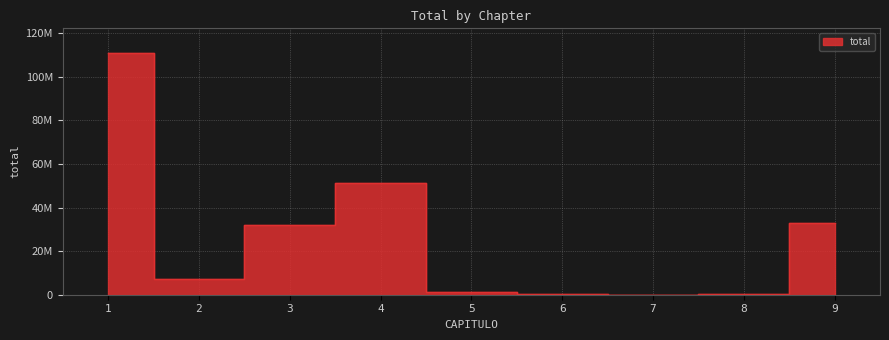

Rank the categories by value from highest to lowest.

1, 4, 9, 3, 2, 5, 8, 6, 7